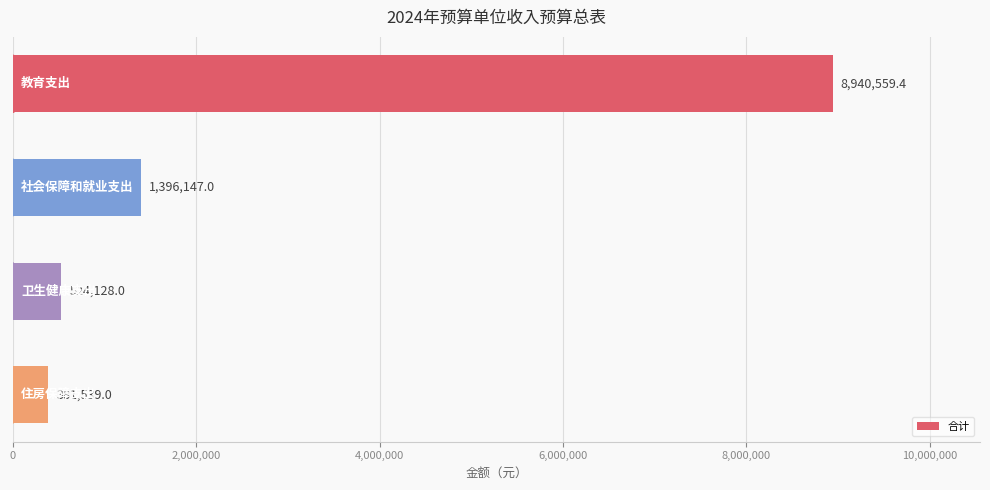

What is the difference between the second highest and second lowest values?

872019.0